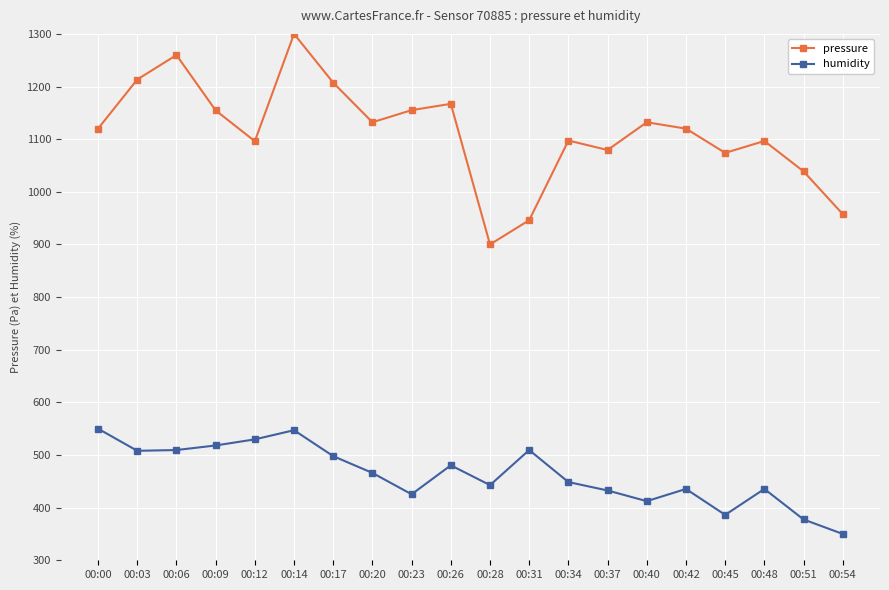

Read the pressure value at 00:23.

1155.1